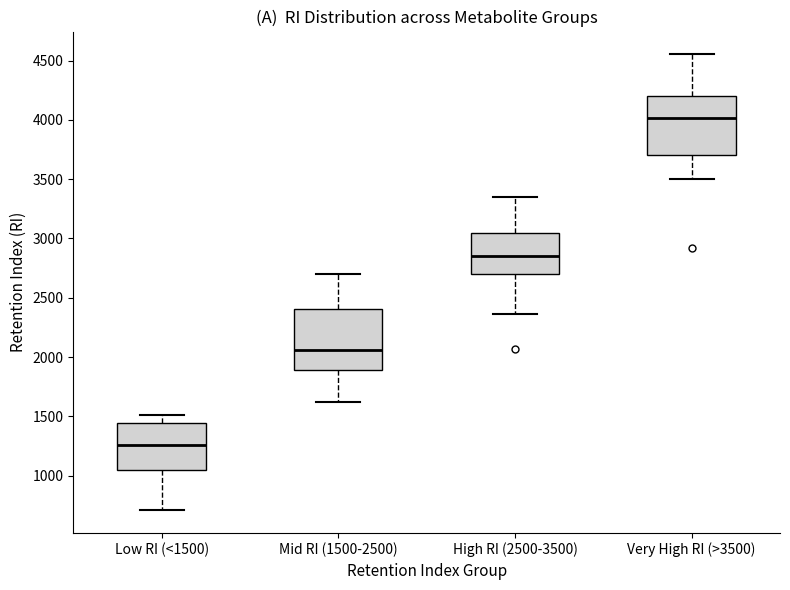

Which box has the lowest median line?

Low RI (<1500)